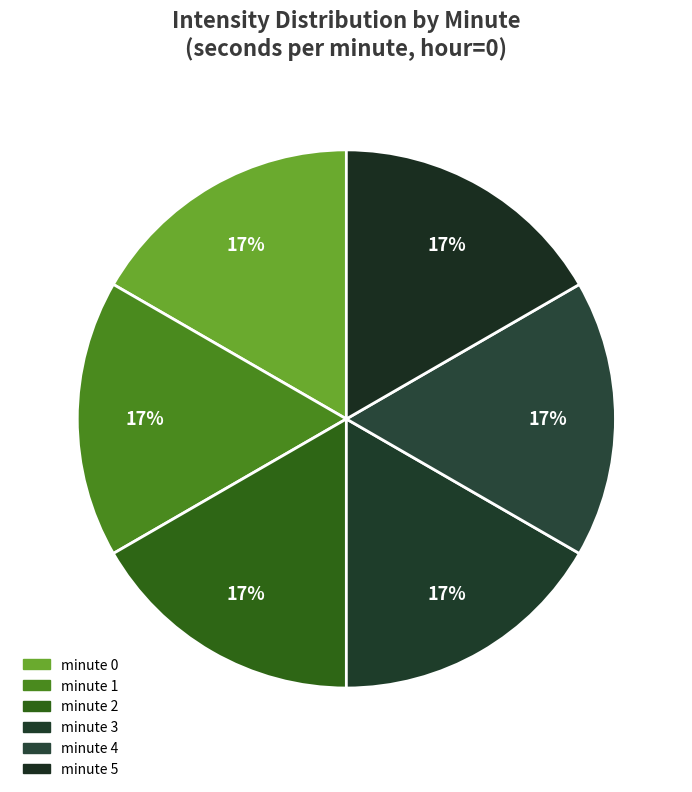

How many segments does this pie chart have?

6